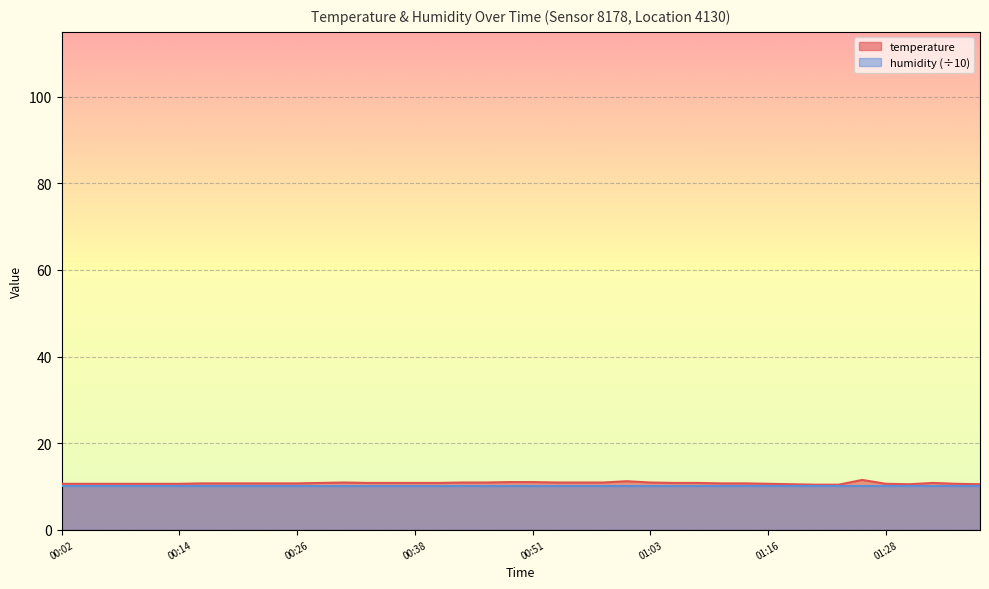

Which has a higher value, 00:06 or 01:05?

01:05